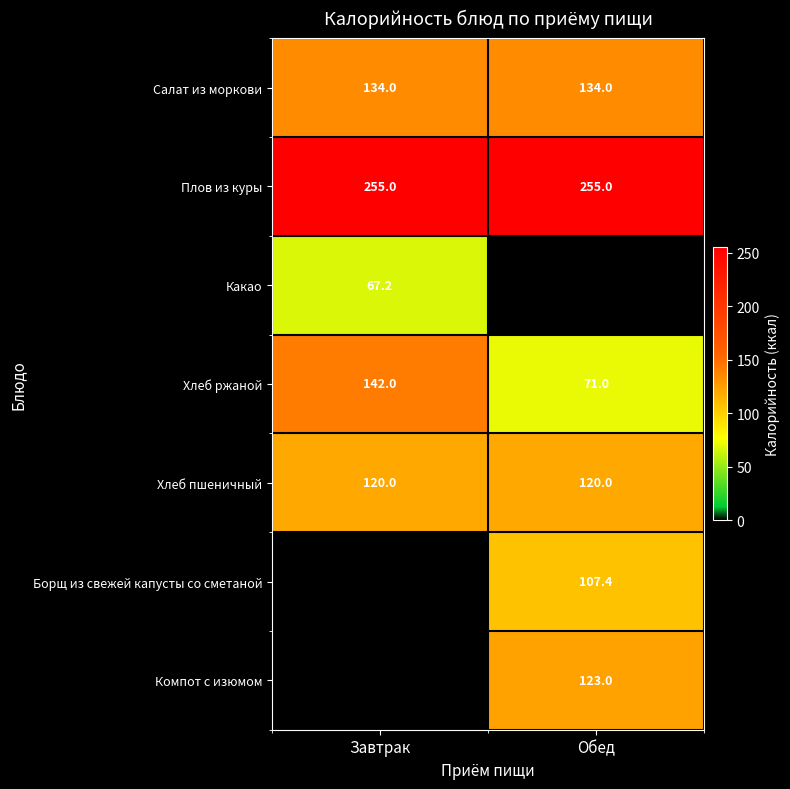

What is the lowest value of the Плов из куры series?

255.0